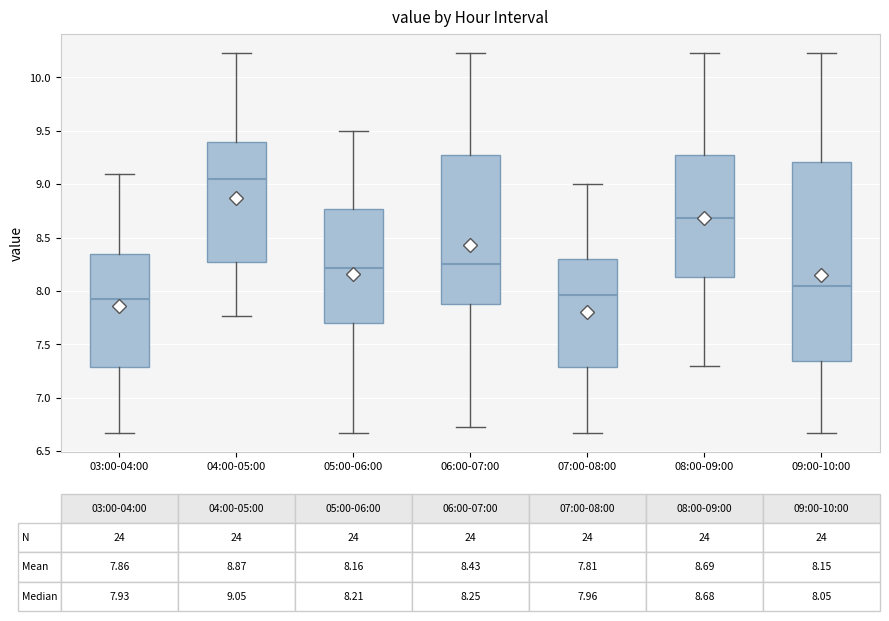

Comparing the boxes themselves (not the whiskers), which one is the tallest?

09:00-10:00